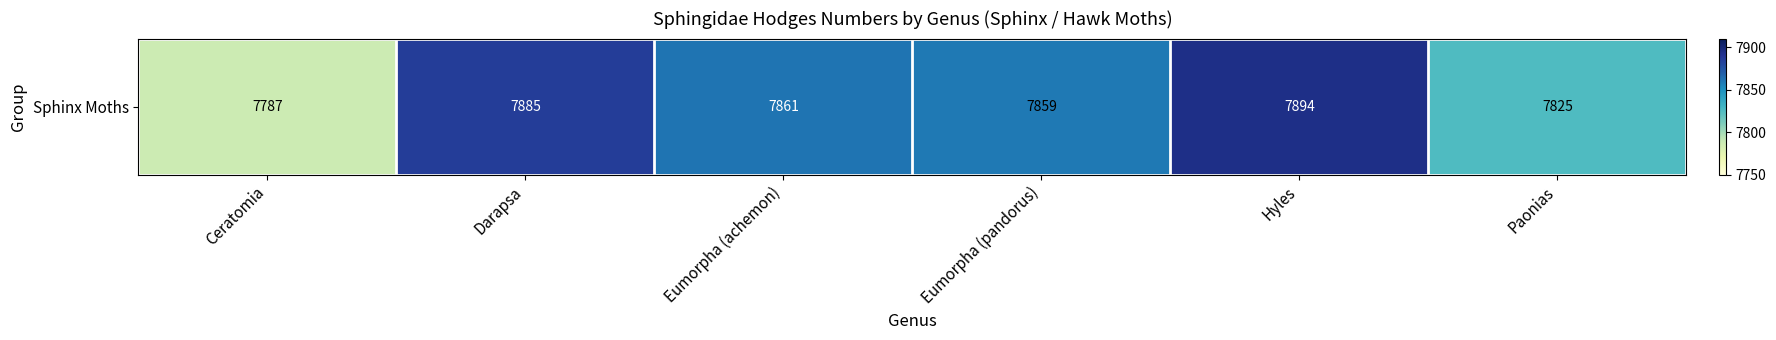

What is the change in value from Ceratomia to Eumorpha (pandorus)?

+72